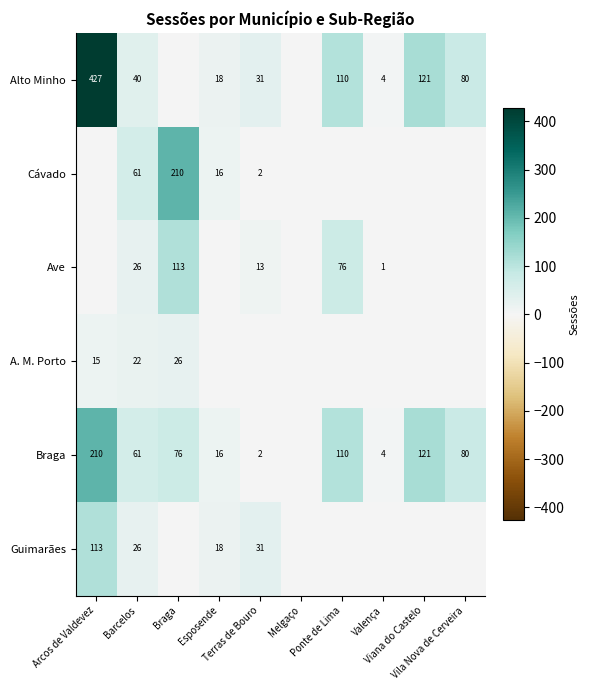

List the series in order of their peak value, highest first.

Alto Minho, Cávado, Braga, Ave, Guimarães, A. M. Porto